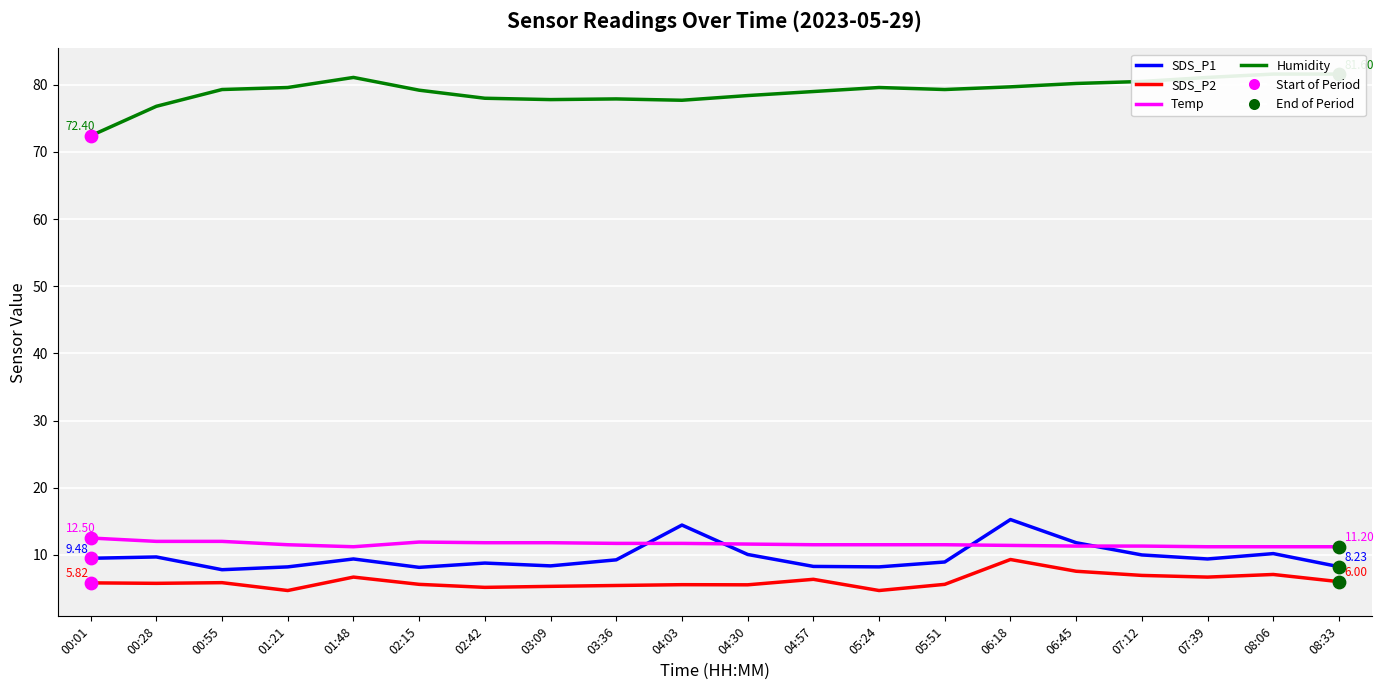

Which series has the largest total across all categories?

Humidity